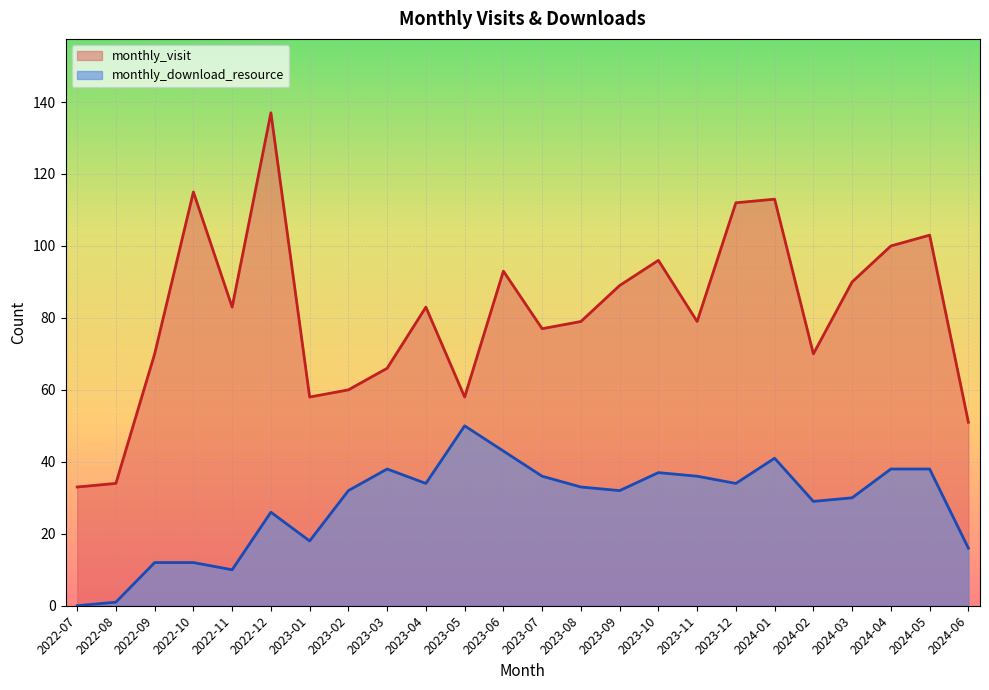

Which series has the largest range (max minus min)?

monthly_visit